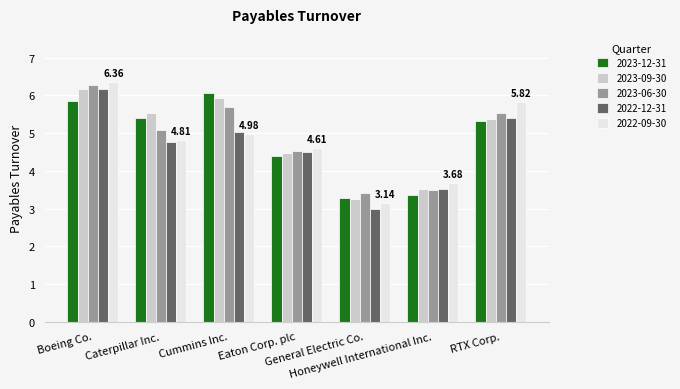

Rank the categories by 2023-12-31 value from highest to lowest.

Cummins Inc., Boeing Co., Caterpillar Inc., RTX Corp., Eaton Corp. plc, Honeywell International Inc., General Electric Co.